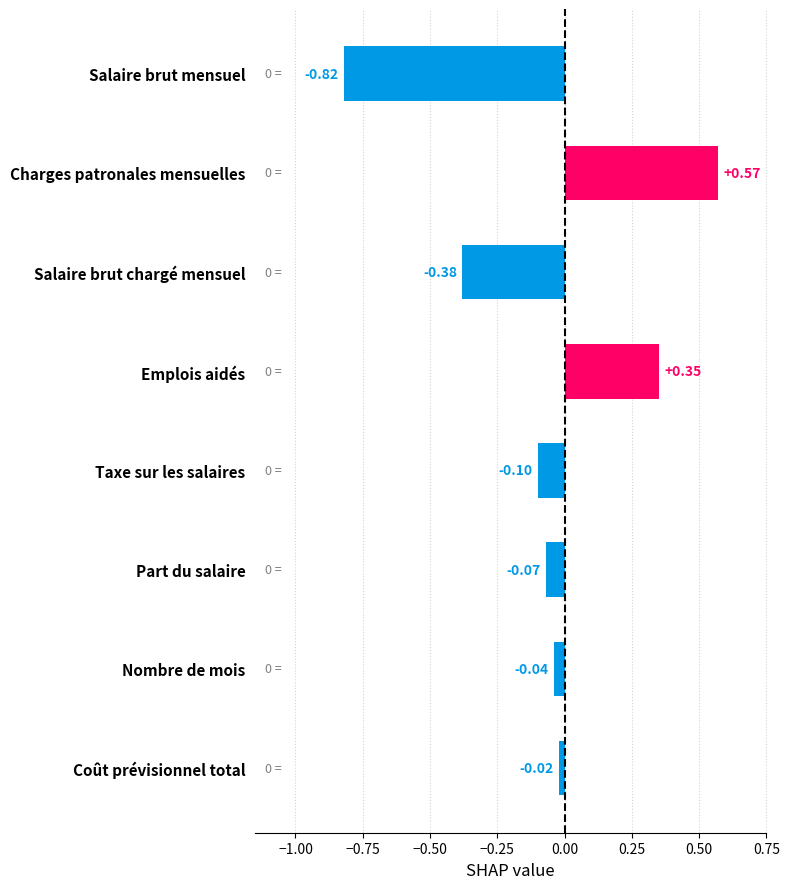

Which has a higher value, Taxe sur les salaires or Salaire brut mensuel?

Taxe sur les salaires